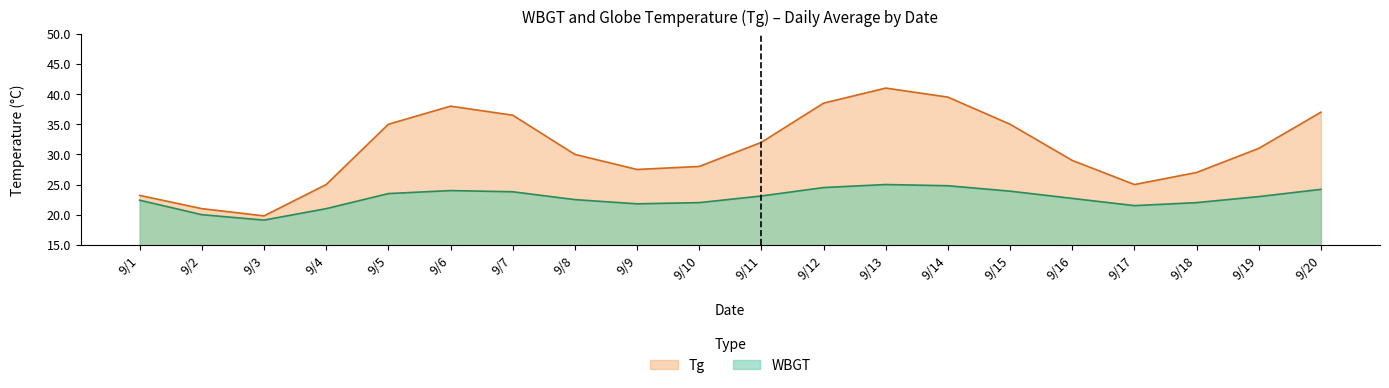

True or false: WBGT has a value of 23.0 at 9/19.

True